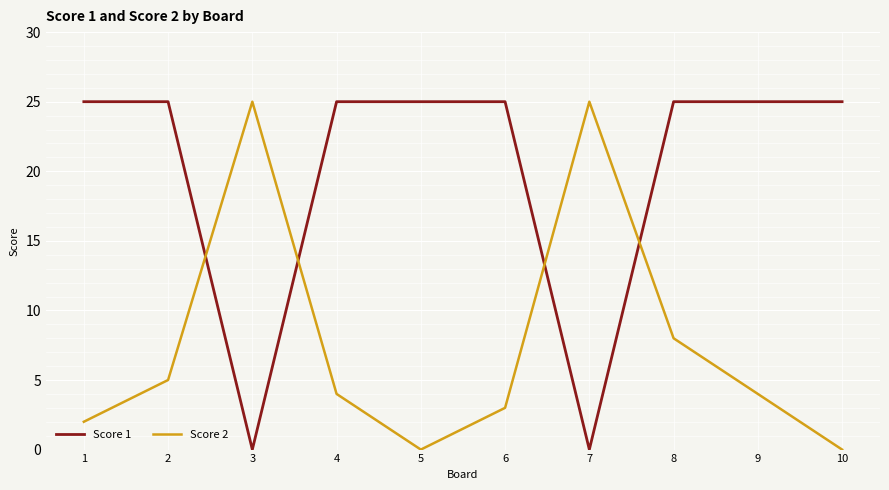

In Score 2, how many points are lower than both neighbors (excluding endpoints)?

1